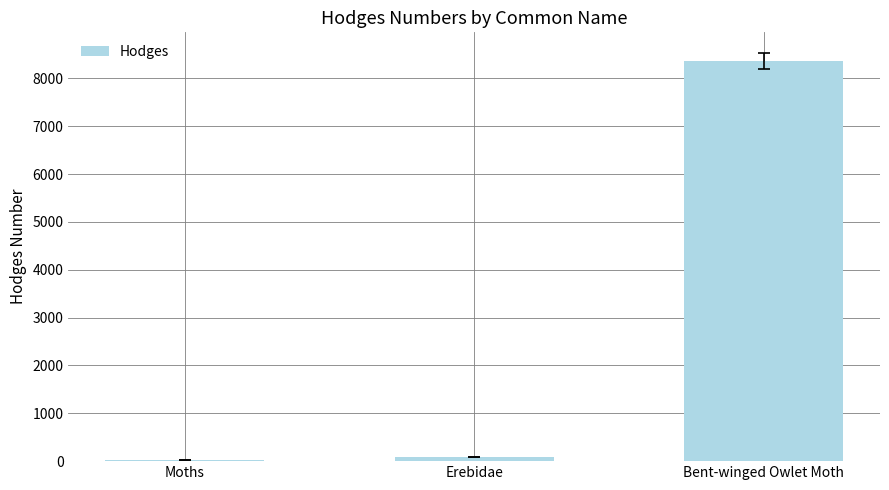

What is the change in value from Moths to Erebidae?

+64.2